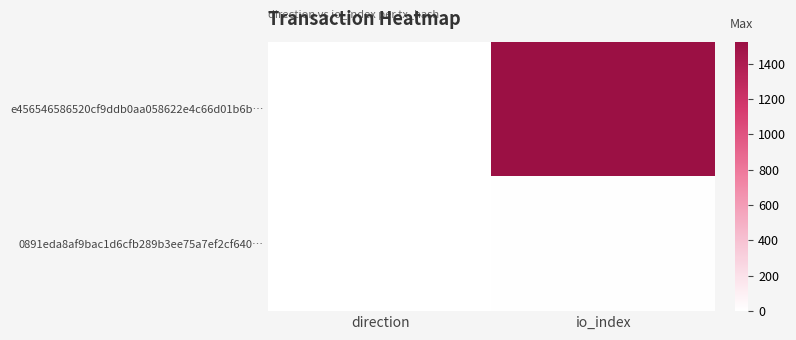

Count the number of categories in the chart.

2